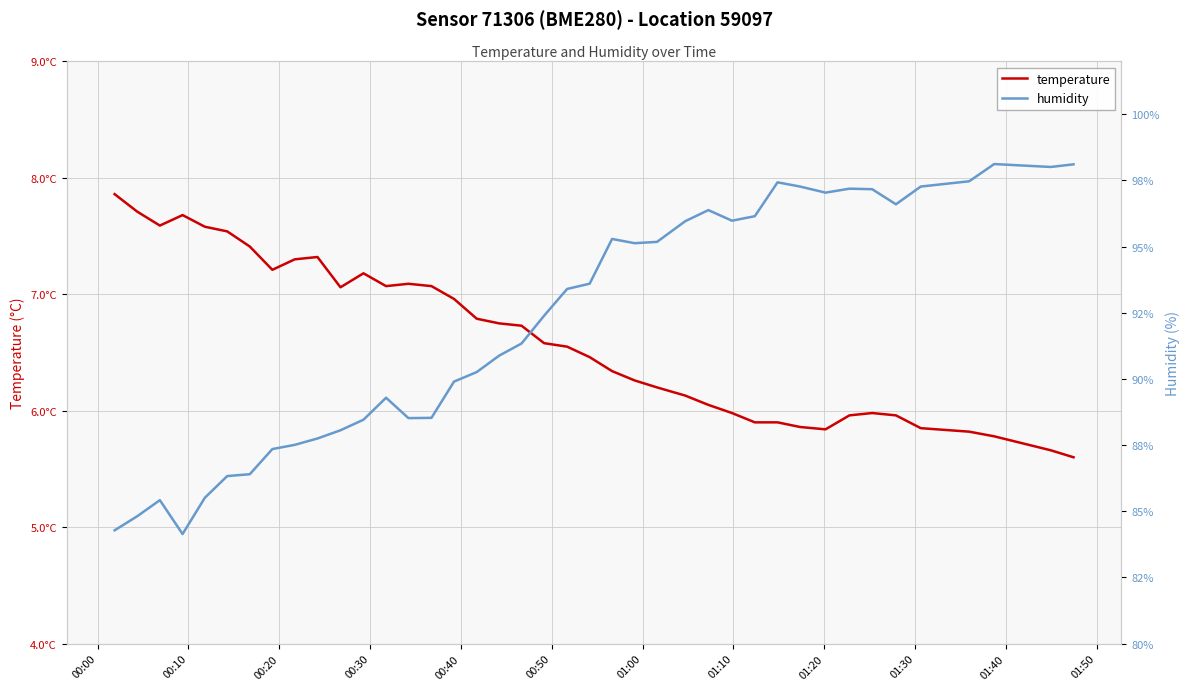

Is the value of humidity at 35 greater than the value of temperature at 34?

Yes